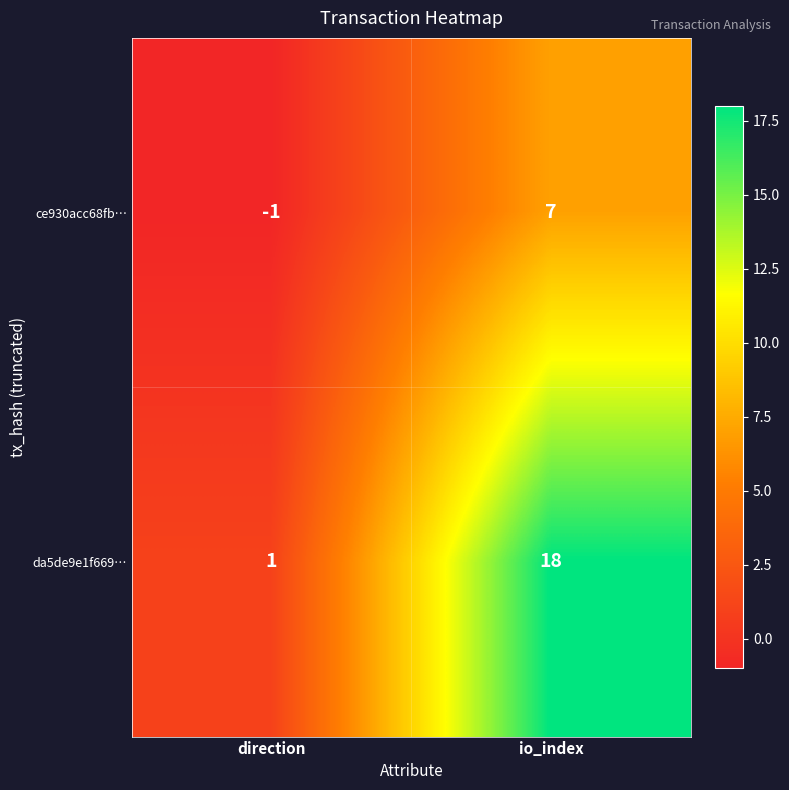

How many distinct data groups are displayed?

2